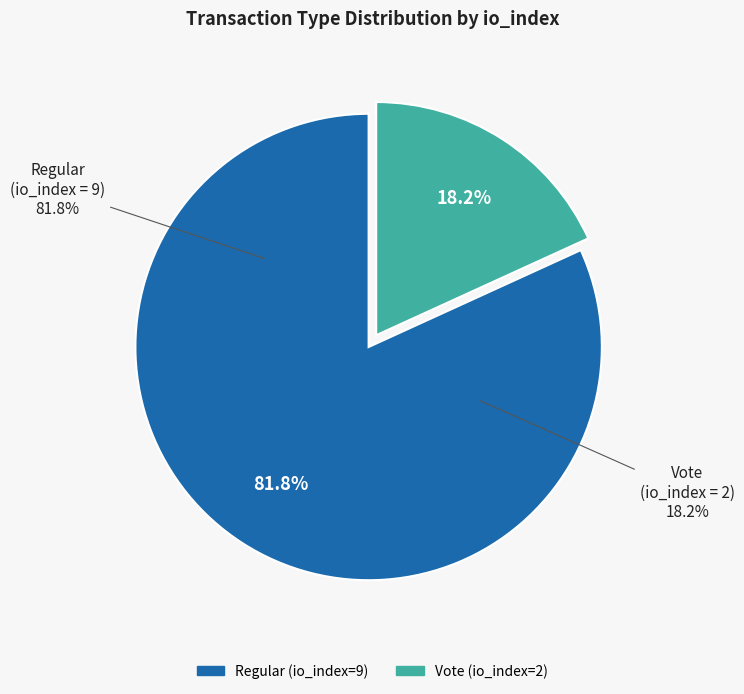

What percentage is the Regular (io_index=9) slice, to the nearest percent?

82%